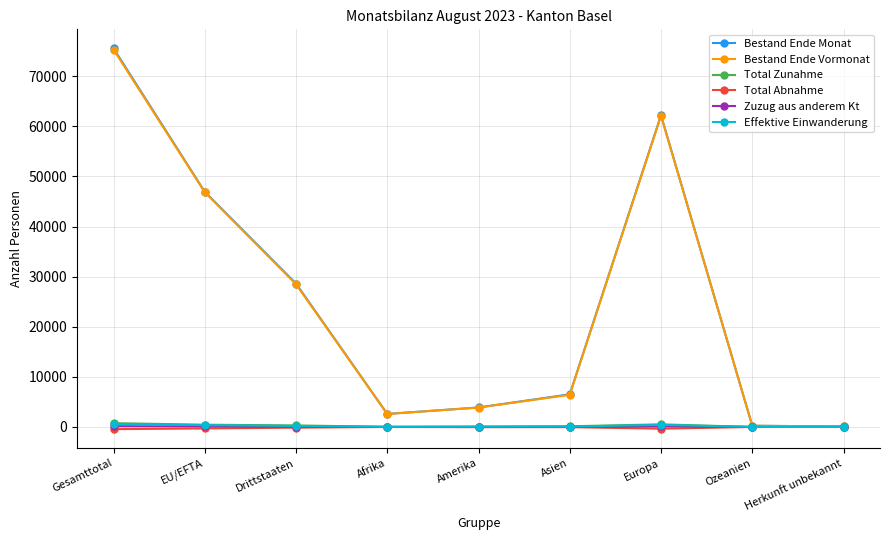

Where is the first local maximum for Bestand Ende Vormonat?

Europa